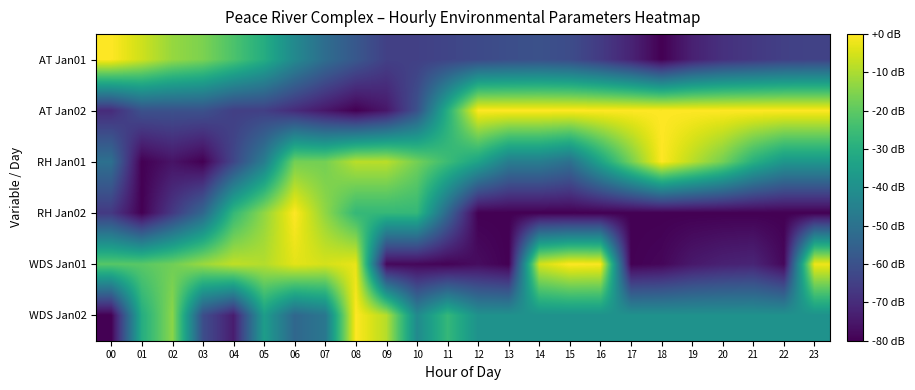

Which series has the largest range (max minus min)?

AT Jan01